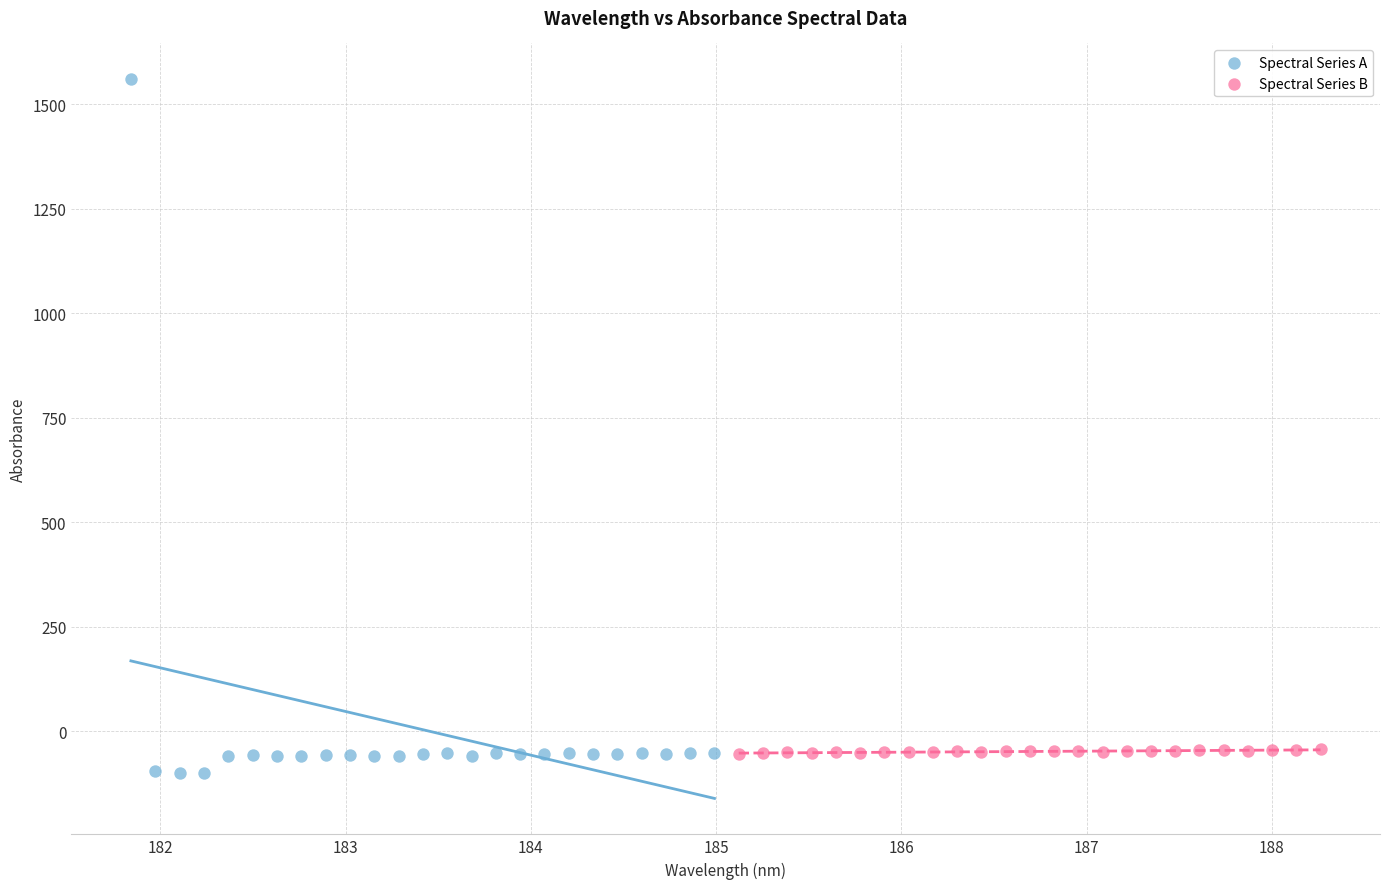

Which series reaches the maximum Y coordinate?

Spectral Series A